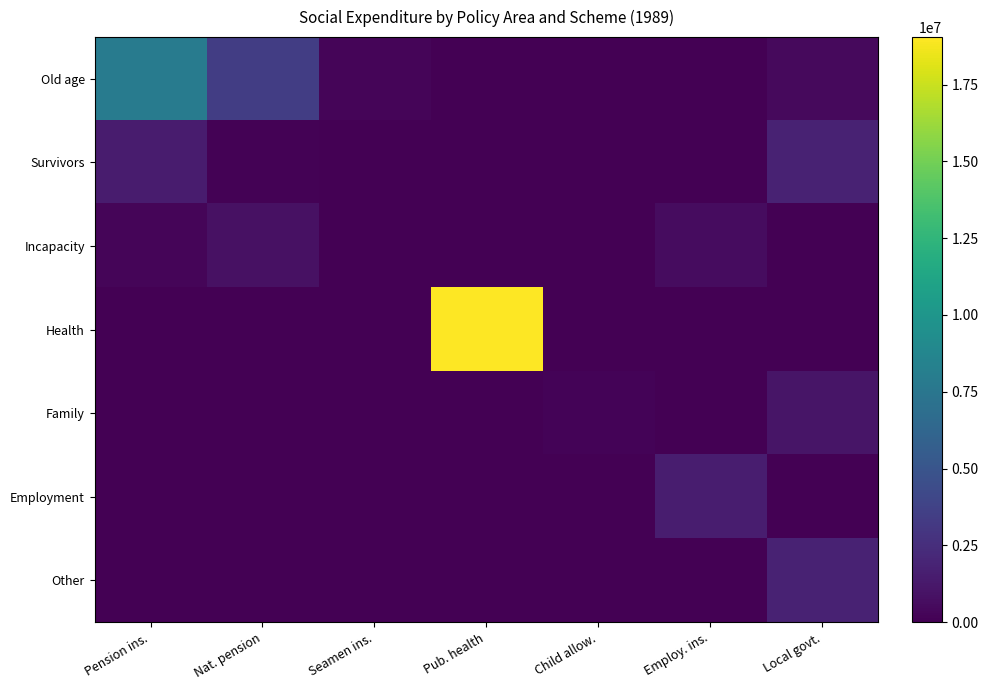

Reading right to left, list all the values displayed in this chart.

Old age: Local govt.=515135.8	Employ. ins.=0.0	Child allow.=0.0	Pub. health=0.0	Seamen ins.=240654.4	Nat. pension=3469159.2	Pension ins.=7930871.8
Survivors: Local govt.=1805576.0	Employ. ins.=0.0	Child allow.=0.0	Pub. health=0.0	Seamen ins.=1266.7	Nat. pension=119714.3	Pension ins.=1454412.0
Incapacity: Local govt.=1655.6	Employ. ins.=629911.3	Child allow.=0.0	Pub. health=0.0	Seamen ins.=13881.8	Nat. pension=827563.8	Pension ins.=243066.6
Health: Local govt.=0.0	Employ. ins.=0.0	Child allow.=0.0	Pub. health=19043900.0	Seamen ins.=0.0	Nat. pension=0.0	Pension ins.=0.0
Family: Local govt.=1102138.6	Employ. ins.=0.0	Child allow.=157882.6	Pub. health=0.0	Seamen ins.=708.9	Nat. pension=0.0	Pension ins.=0.0
Employment: Local govt.=0.0	Employ. ins.=1553410.2	Child allow.=0.0	Pub. health=0.0	Seamen ins.=0.0	Nat. pension=0.0	Pension ins.=0.0
Other: Local govt.=1807613.2	Employ. ins.=0.0	Child allow.=0.0	Pub. health=0.0	Seamen ins.=0.0	Nat. pension=0.0	Pension ins.=16933.9